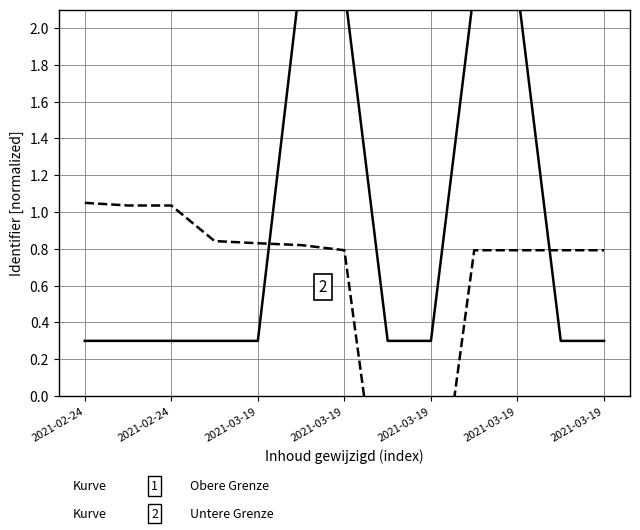

Reading left to right, what are all the values shown in this chart?

Obere Grenze: 0.3	0.3	0.3	0.3	0.3	2.3	2.2	0.3	0.3	2.2	2.2	0.3	0.3
Untere Grenze: 1.0	1.0	1.0	0.8	0.8	0.8	0.8	-0.9	-0.9	0.8	0.8	0.8	0.8